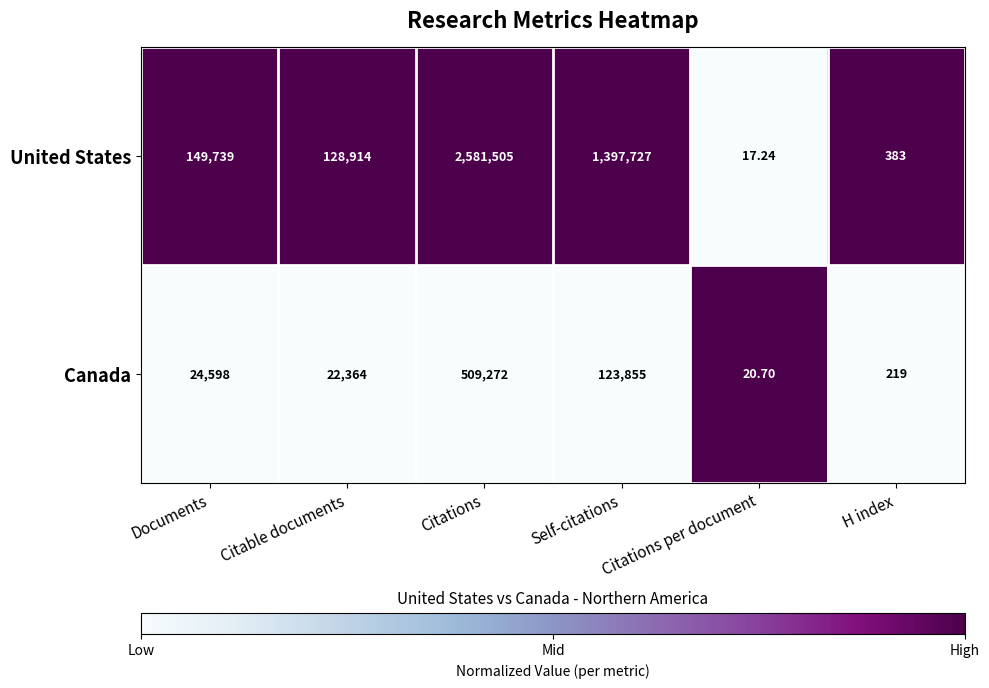

Which series has the widest spread of values?

United States